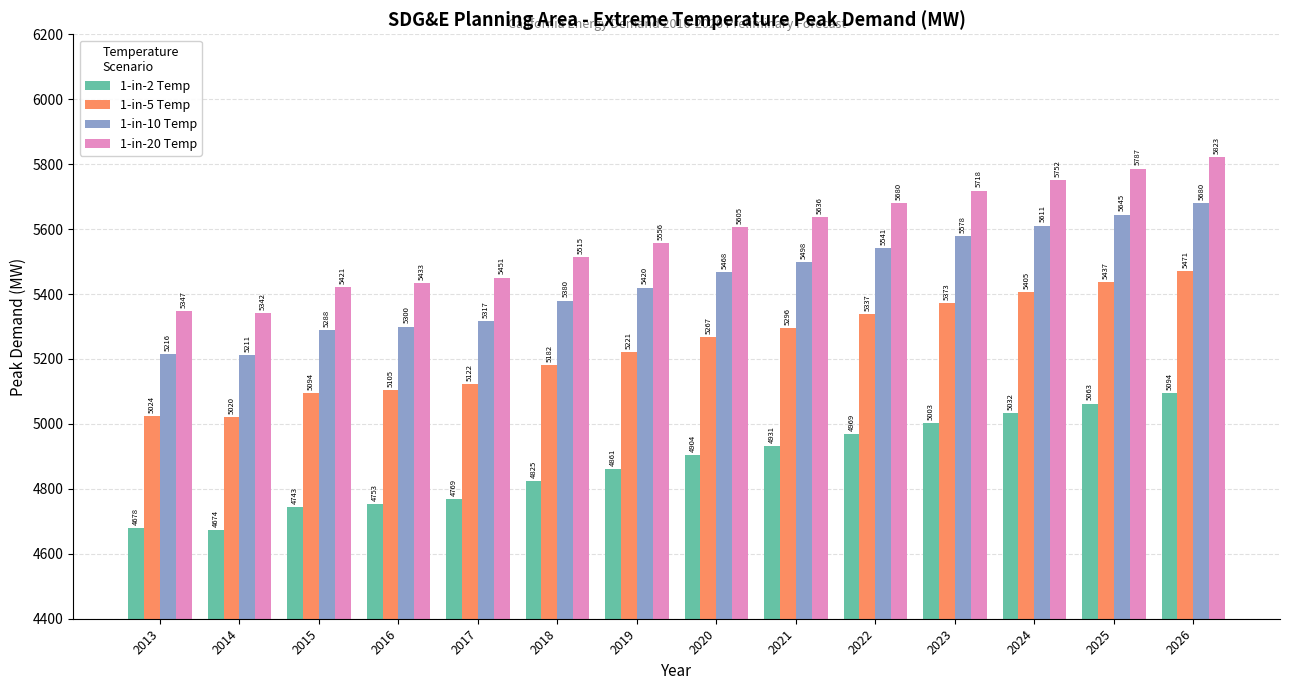

Which series changed the most between 2018 and 2026?

1-in-20 Temp